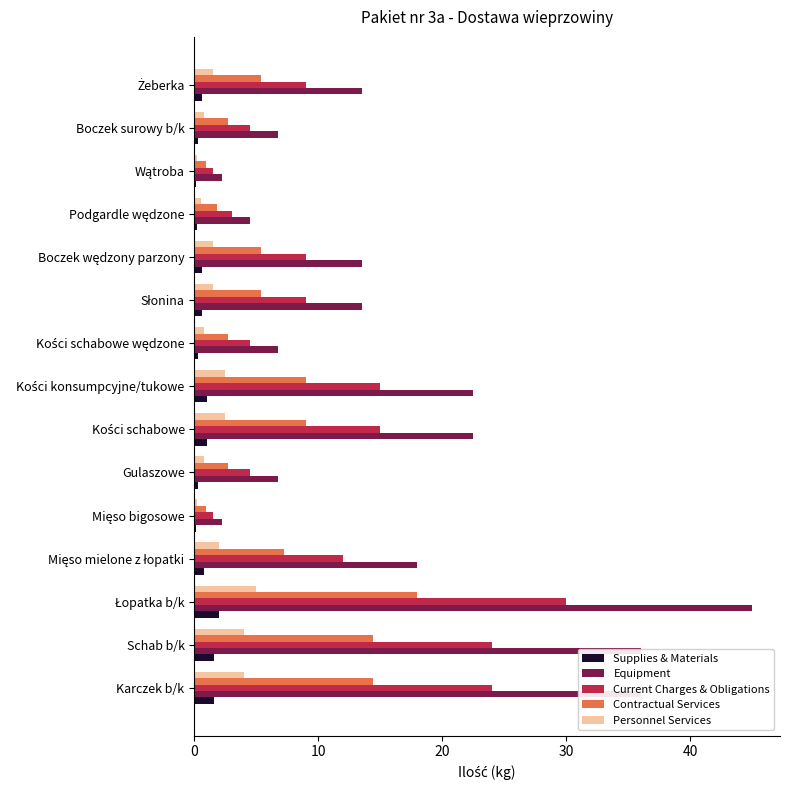

What is the sum of all Supplies & Materials values?

11.1